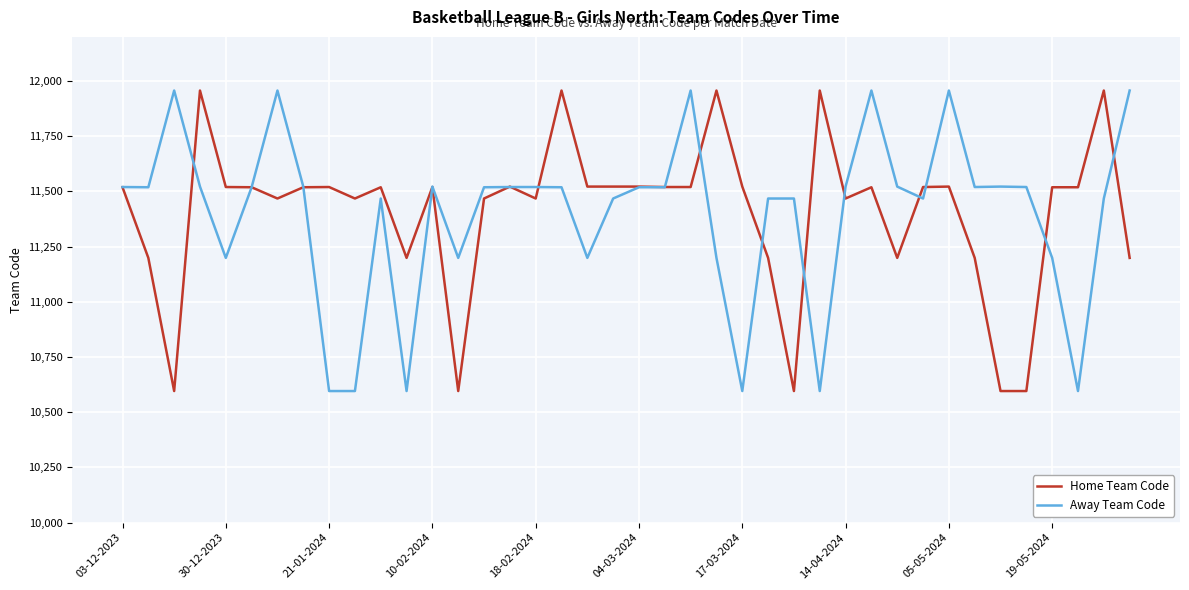

What is the lowest value of the Home Team Code series?

10596